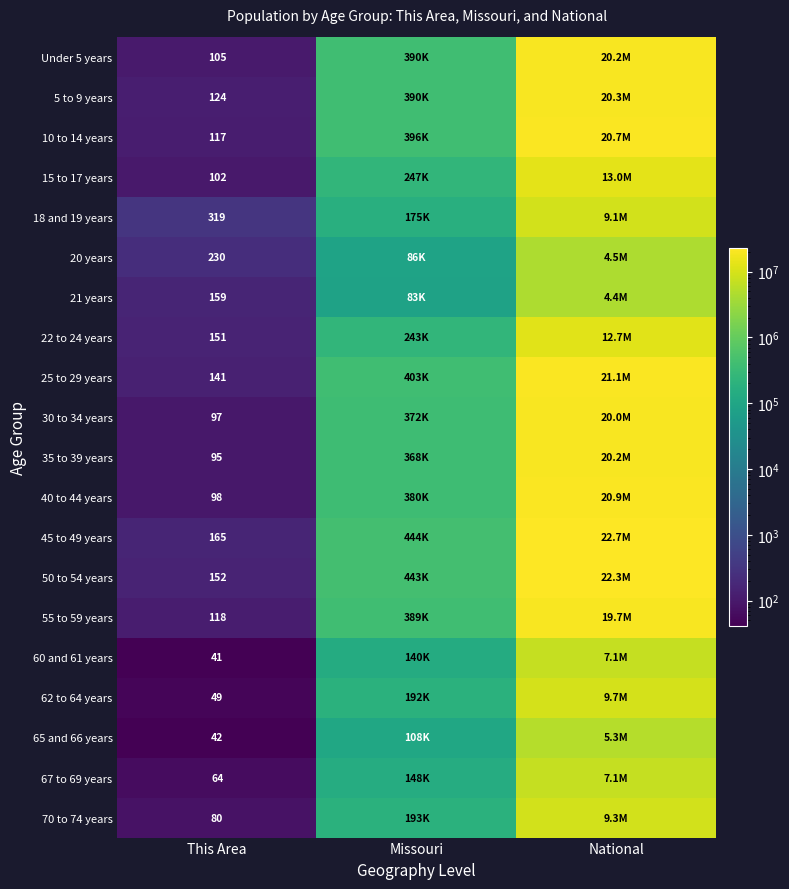

The value of 70 to 74 years at This Area is 80. True or false?

True